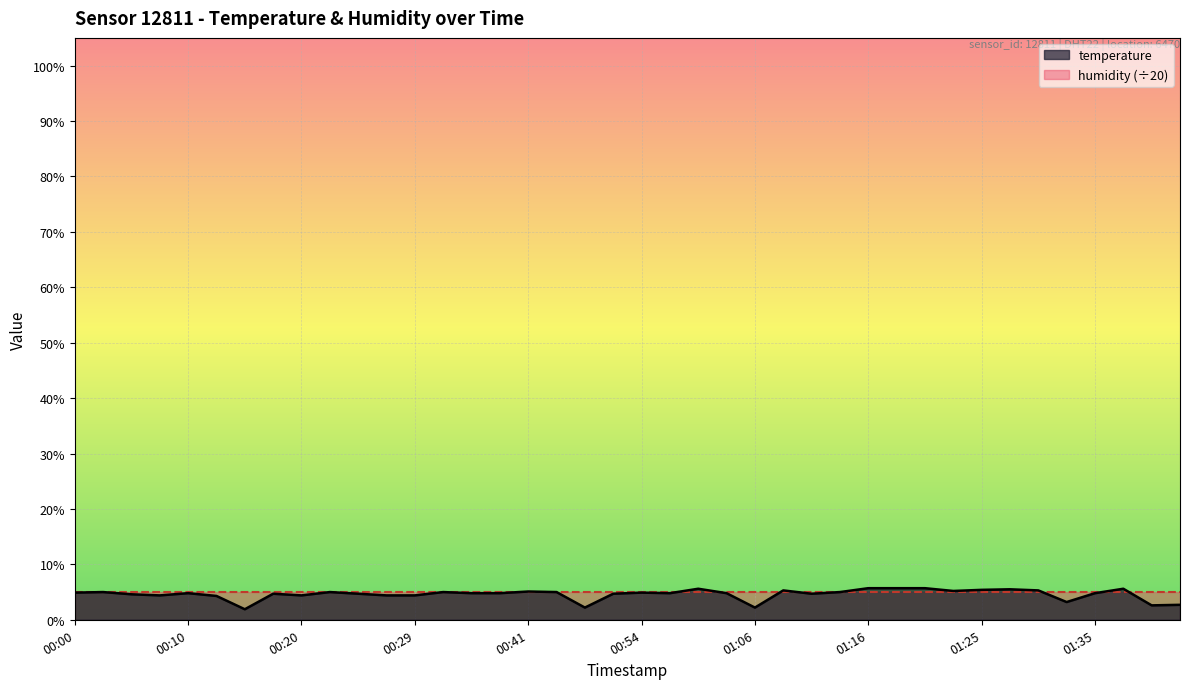

List the labels in order of value, largest first.

01:16, 01:18, 01:21, 01:01, 01:38, 01:28, 01:25, 01:08, 01:31, 01:23, 00:41, 00:02, 00:22, 00:32, 00:44, 01:13, 00:00, 00:54, 00:10, 00:34, 00:39, 00:56, 01:03, 01:35, 00:17, 00:24, 00:51, 01:11, 00:05, 00:07, 00:20, 00:27, 00:29, 00:12, 01:33, 01:45, 01:43, 00:46, 01:06, 00:15